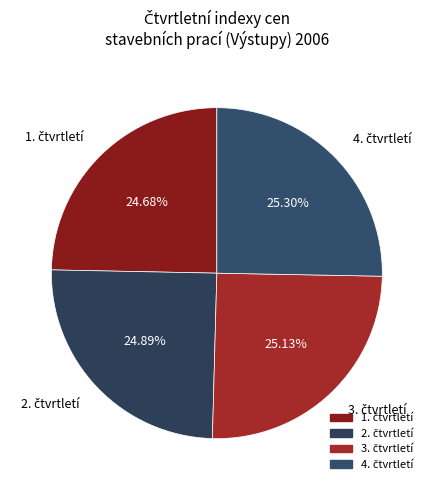

Does any single category account for the majority?

No